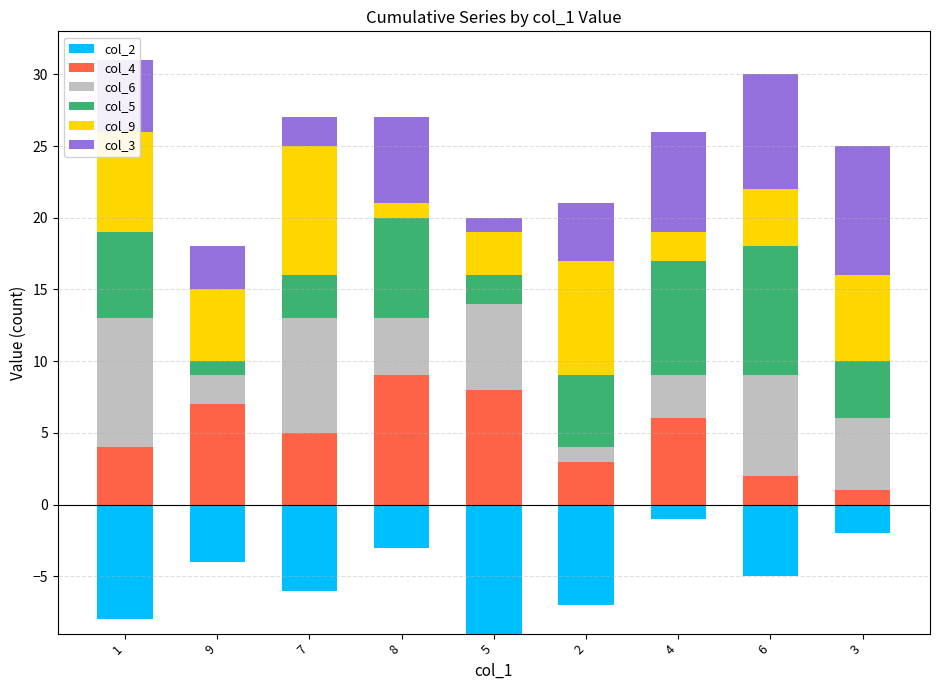

What is the difference between the second highest and minimum values in the col_3 series?

7